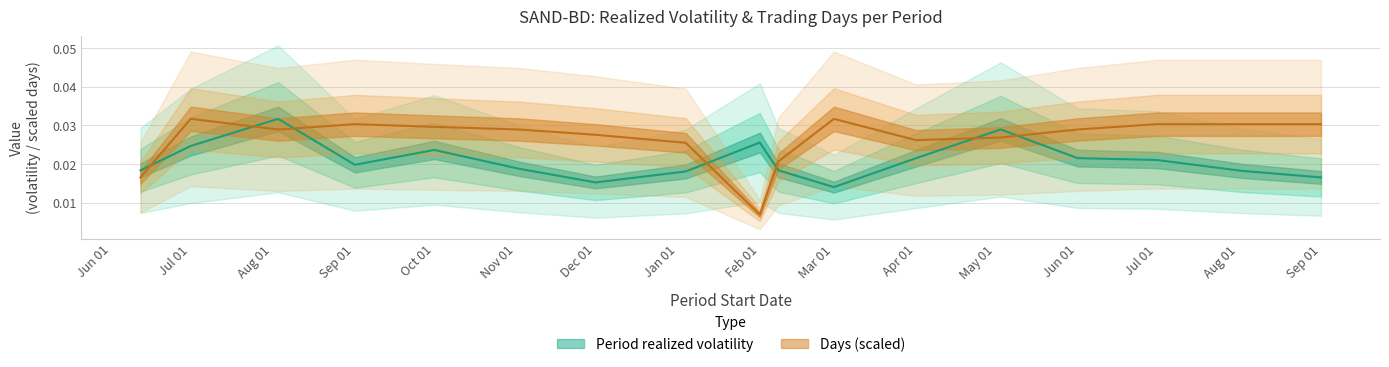

At which label is Days closest to 0?

Feb 01